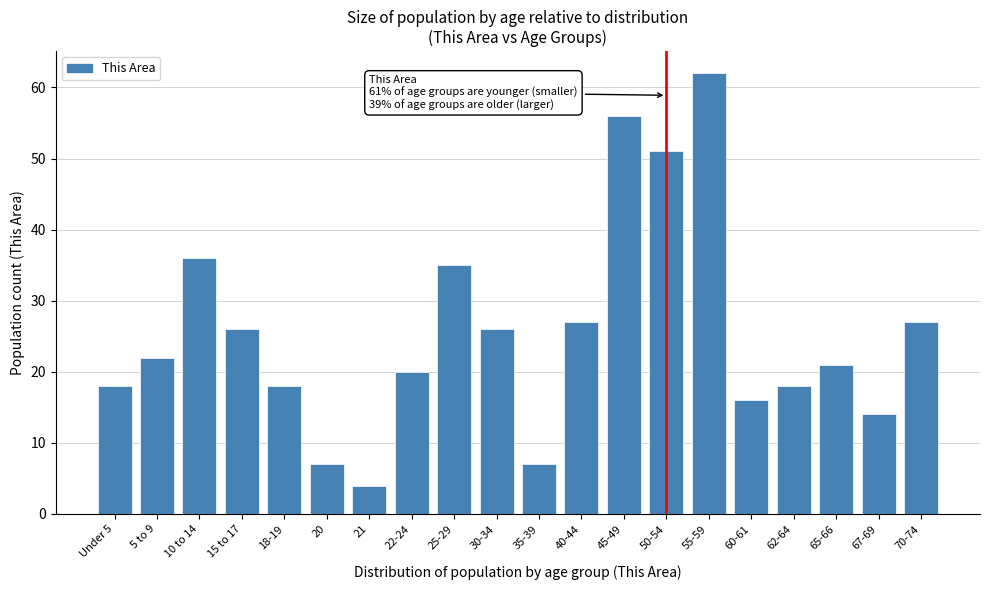

Reading left to right, list all the values displayed in this chart.

18	22	36	26	18	7	4	20	35	26	7	27	56	51	62	16	18	21	14	27